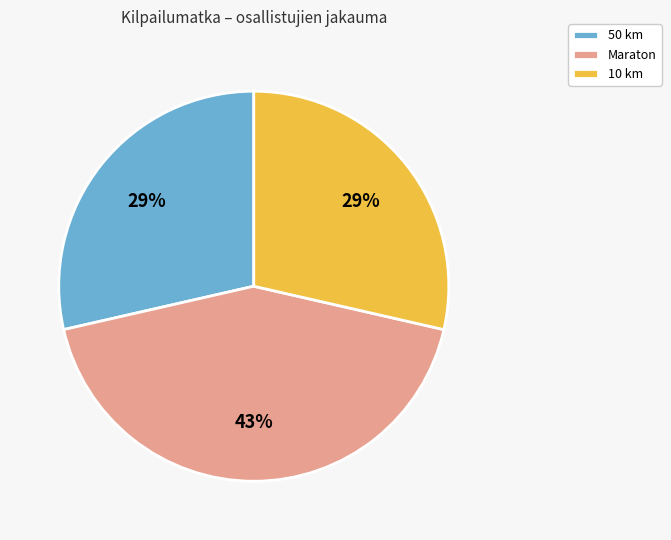

Approximately how many times larger is the value at Maraton compared to 10 km?

1.5